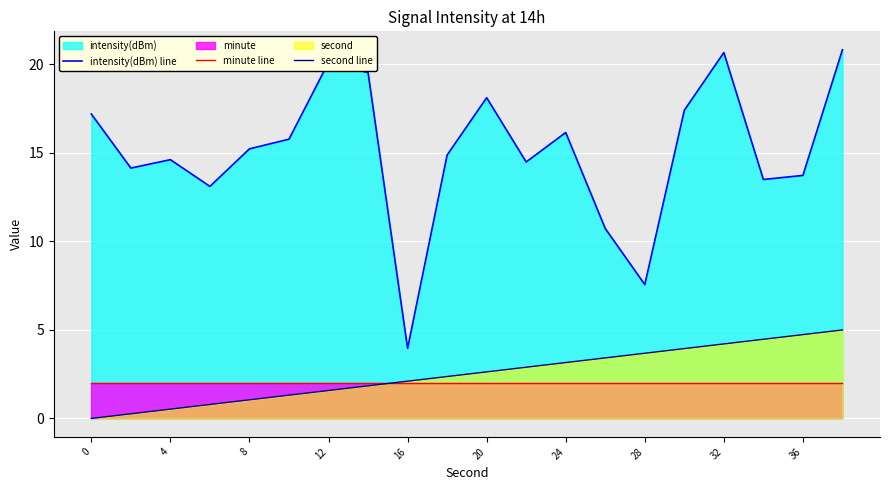

What is the difference between the highest and lowest values at 36?

11.7